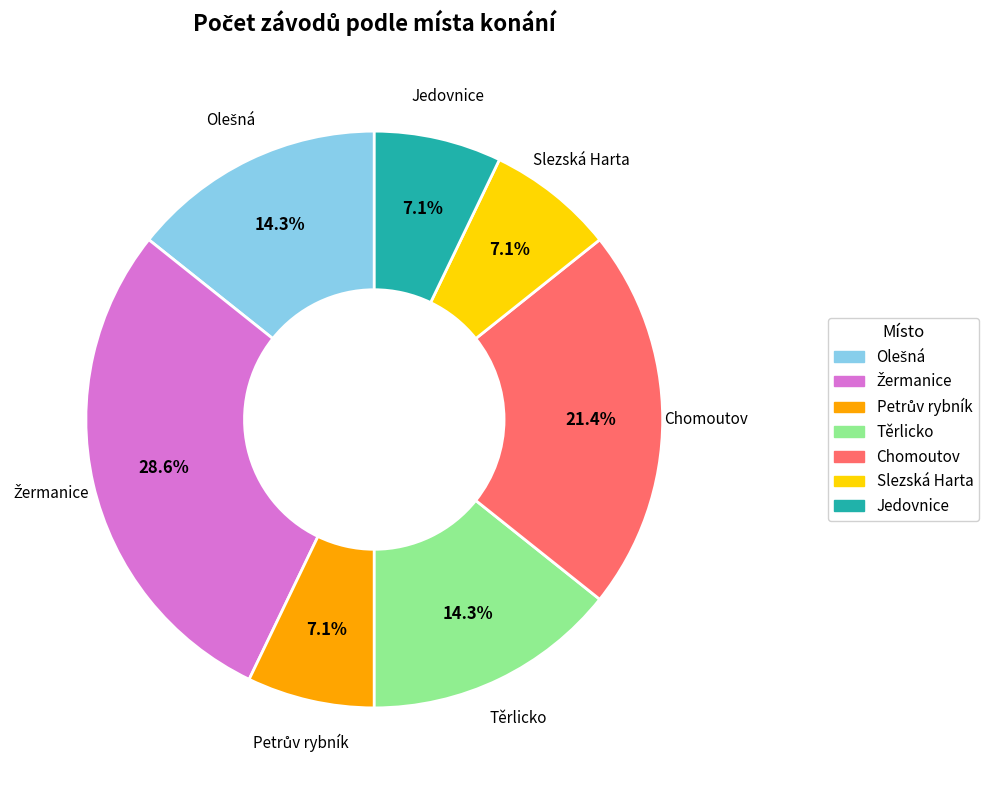

Between Těrlicko and Slezská Harta, which is larger?

Těrlicko